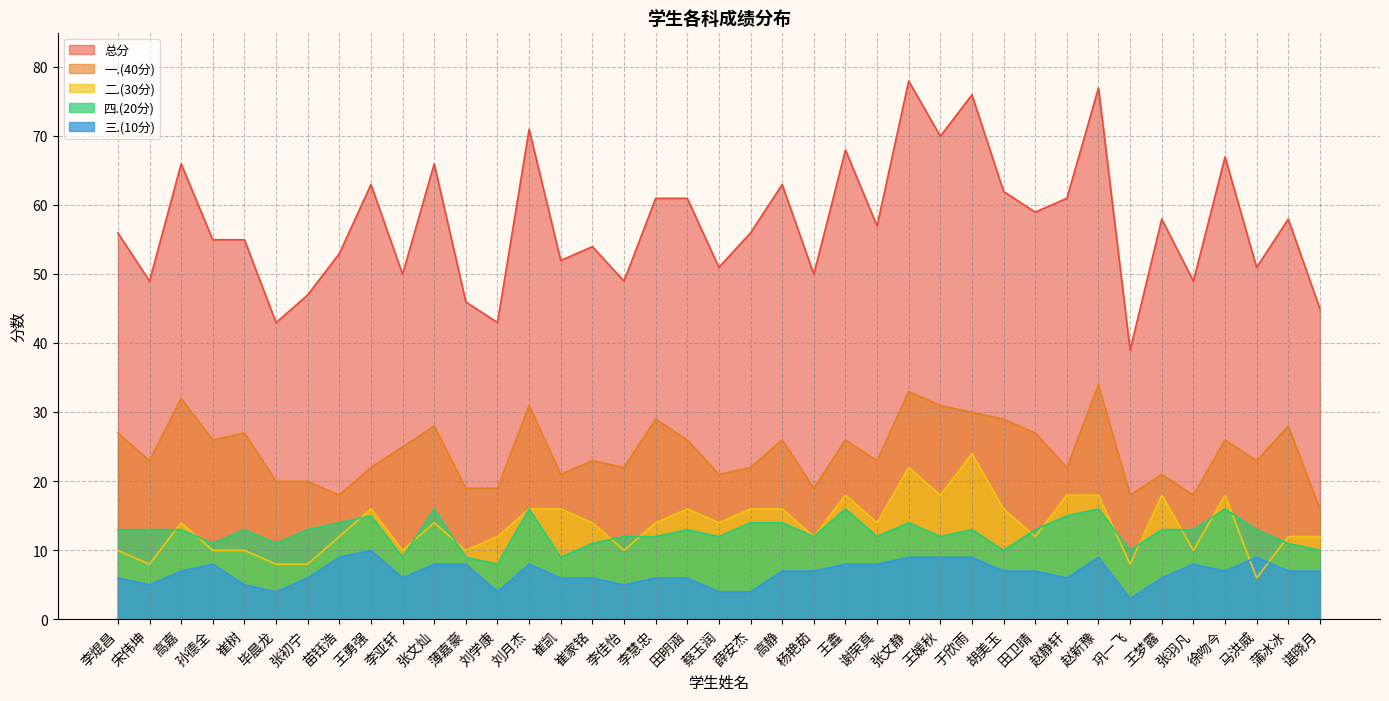

Rank the series at 蒲冰冰 from lowest to highest value.

三.(10分), 四.(20分), 二.(30分), 一.(40分), 总分